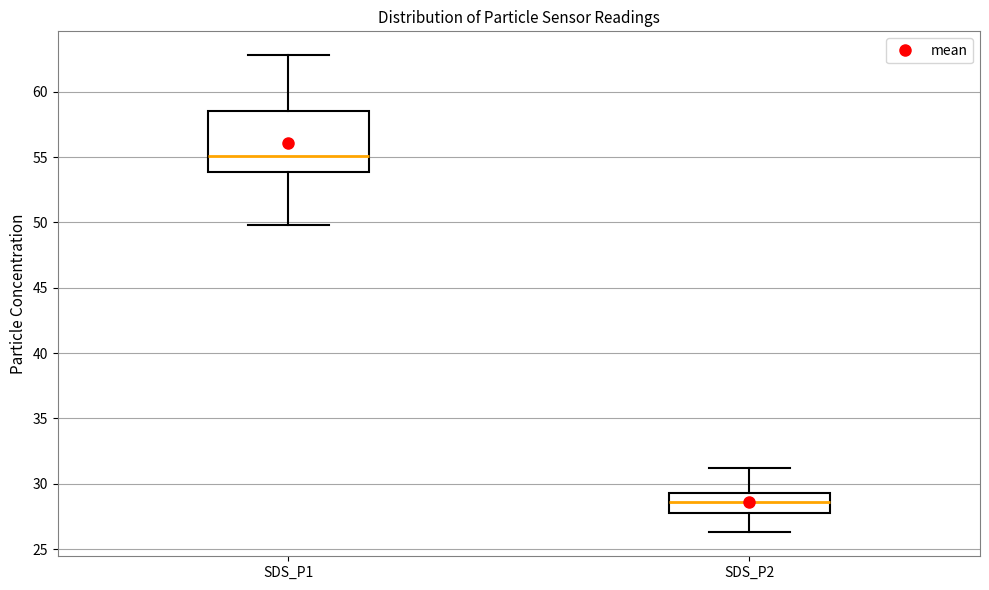

Where does the upper whisker of the box for SDS_P2 end on the y-axis? The values are not printed on the chart, so give them approximately, as read against the axis.

31.0